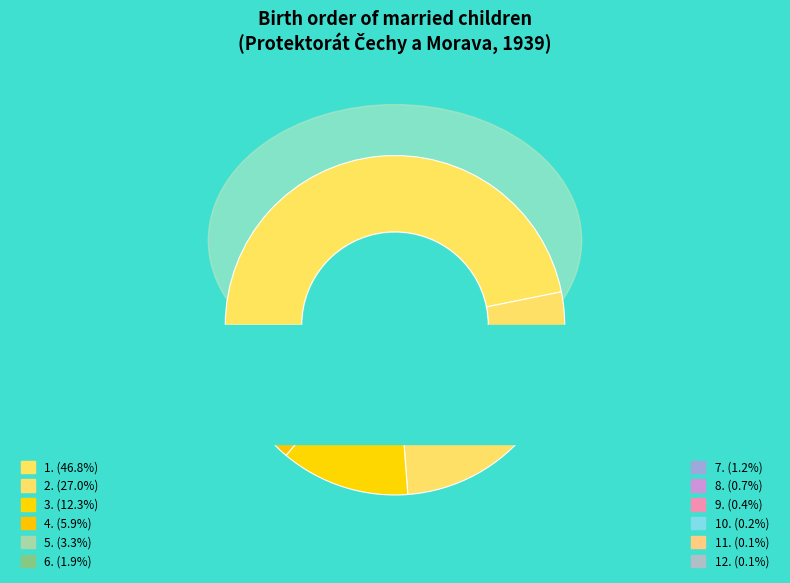

Is there a majority slice in this chart?

No